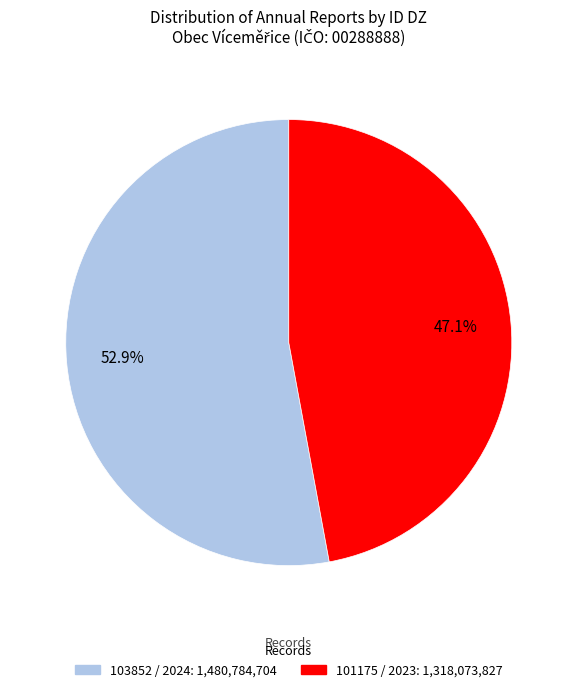

Is there a majority slice in this chart?

Yes